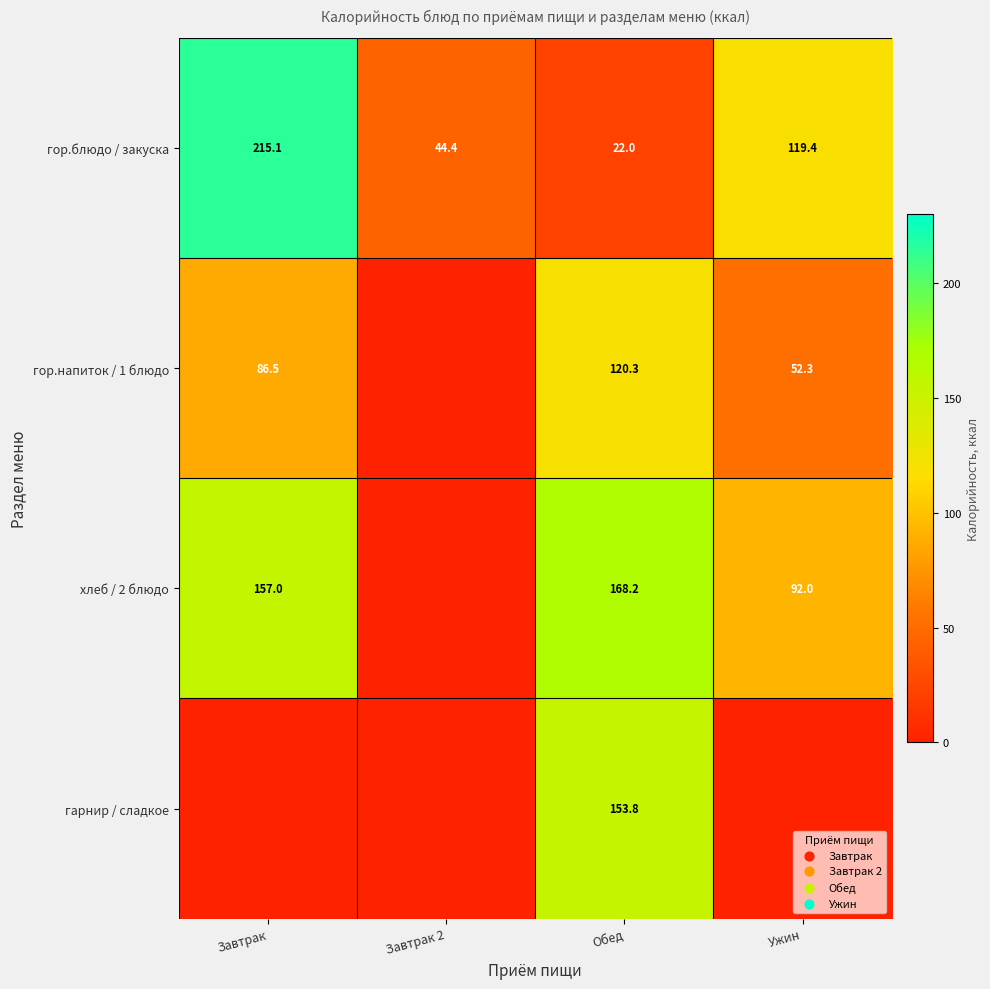

The value of гор.блюдо / закуска at Ужин is 119.4. True or false?

True